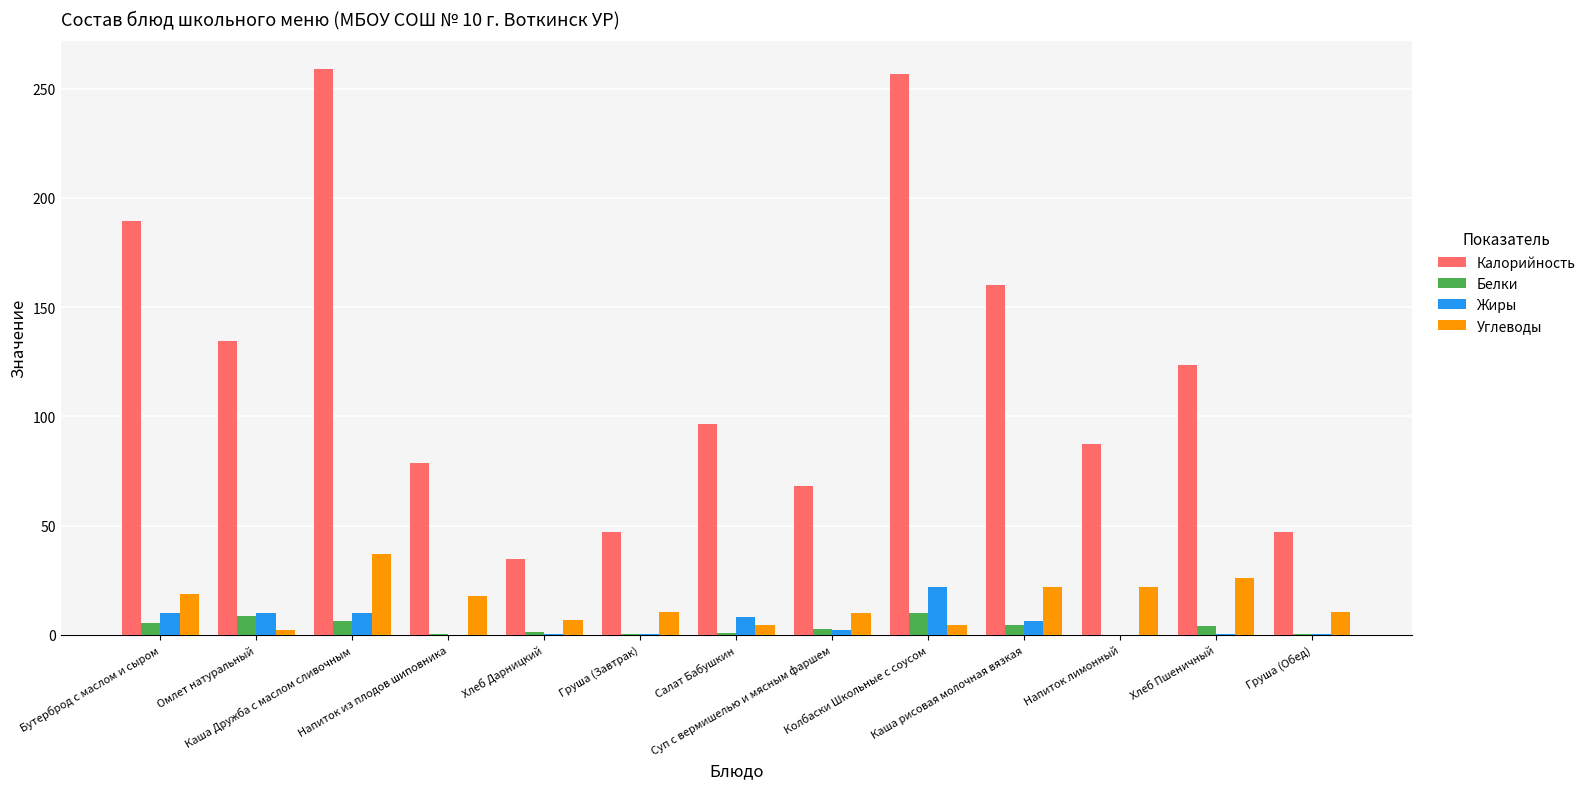

What is the sum of all Белки values?

44.9